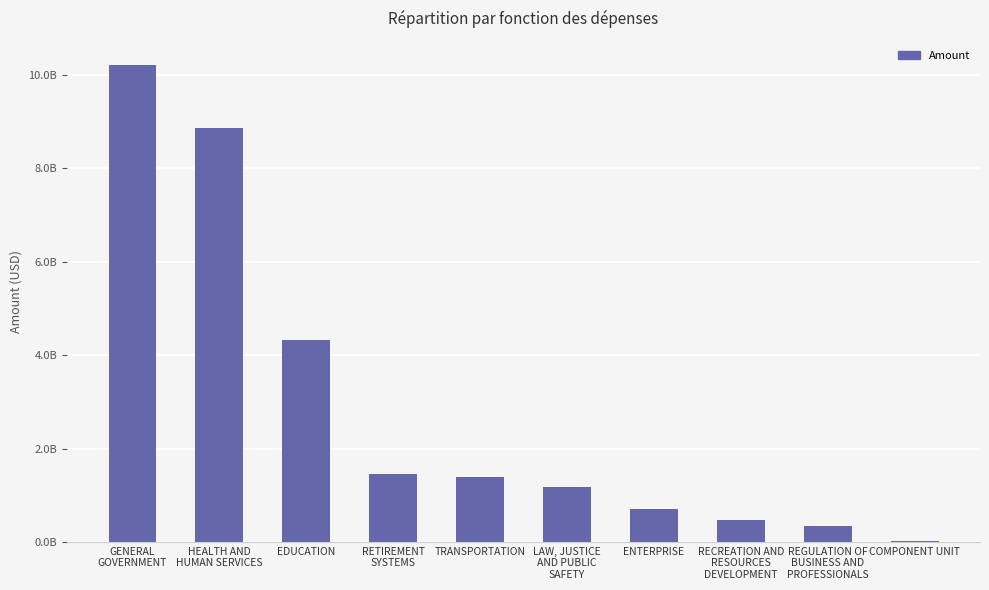

Rank the categories by value from lowest to highest.

COMPONENT UNIT, REGULATION OF
BUSINESS AND
PROFESSIONALS, RECREATION AND
RESOURCES
DEVELOPMENT, ENTERPRISE, LAW, JUSTICE
AND PUBLIC
SAFETY, TRANSPORTATION, RETIREMENT
SYSTEMS, EDUCATION, HEALTH AND
HUMAN SERVICES, GENERAL
GOVERNMENT